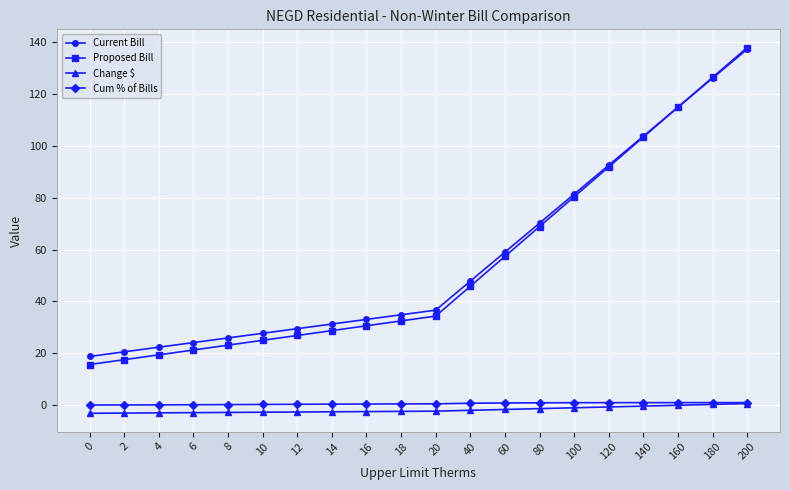

What are all the series names shown in the legend?

Current Bill, Proposed Bill, Change $, Cum % of Bills